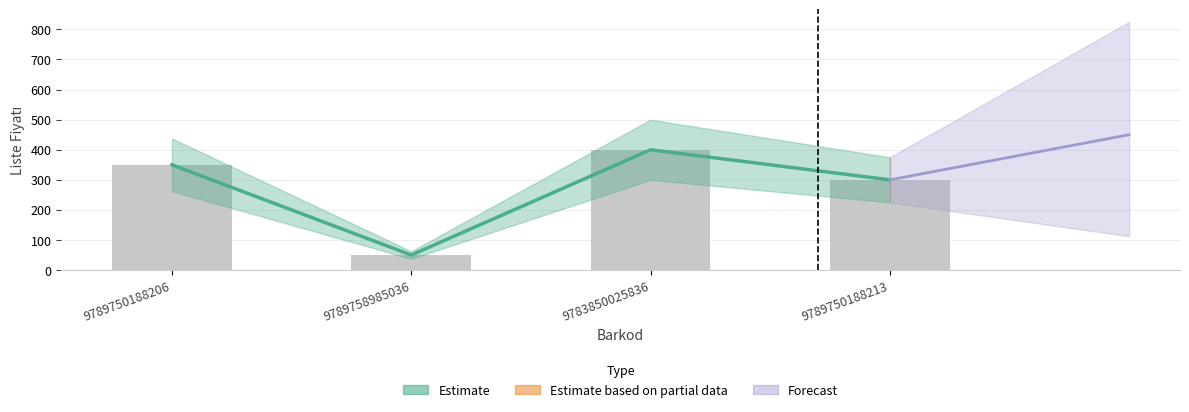

What is the value of the 4th bar from the left?

300